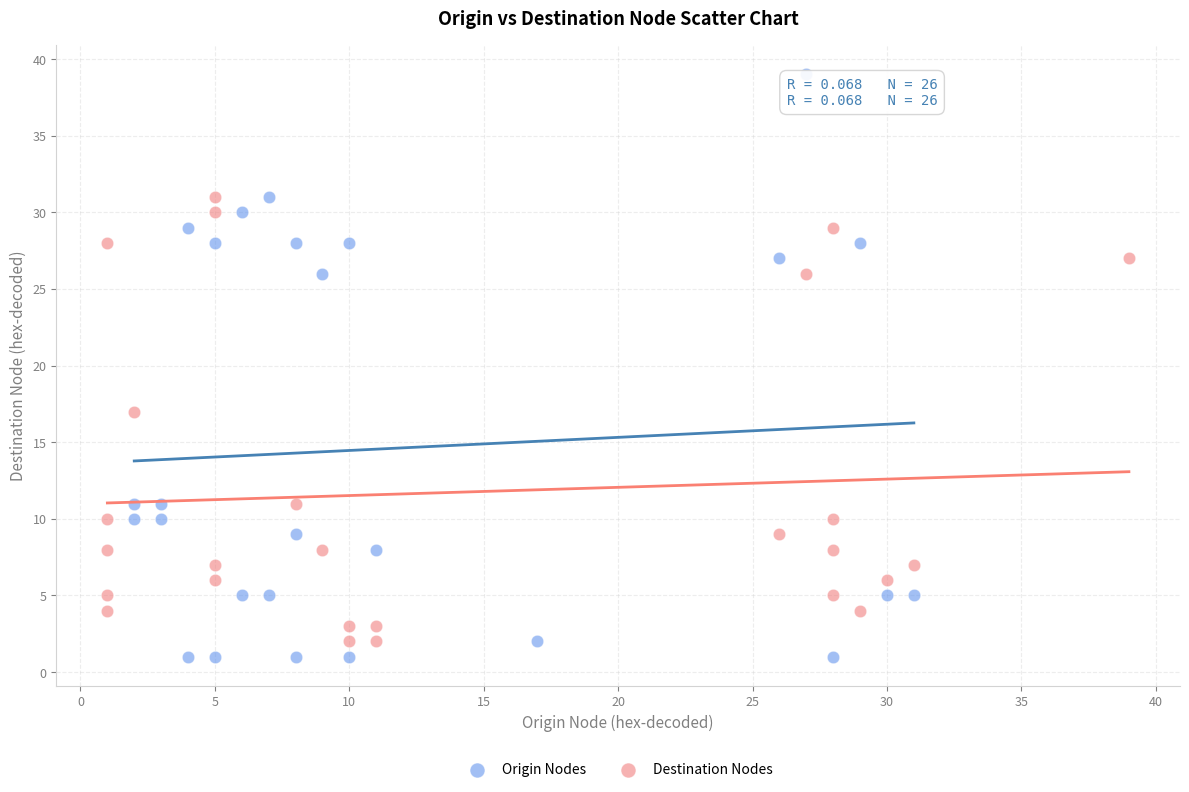

Which series contains the highest Y value?

Origin Nodes